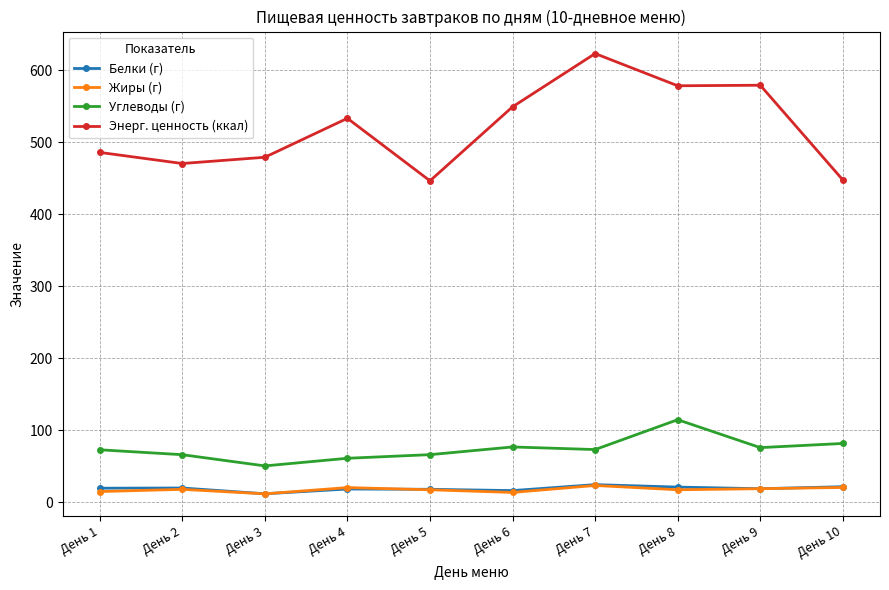

What is the sum of all Энерг. ценность (ккал) values?

5194.0